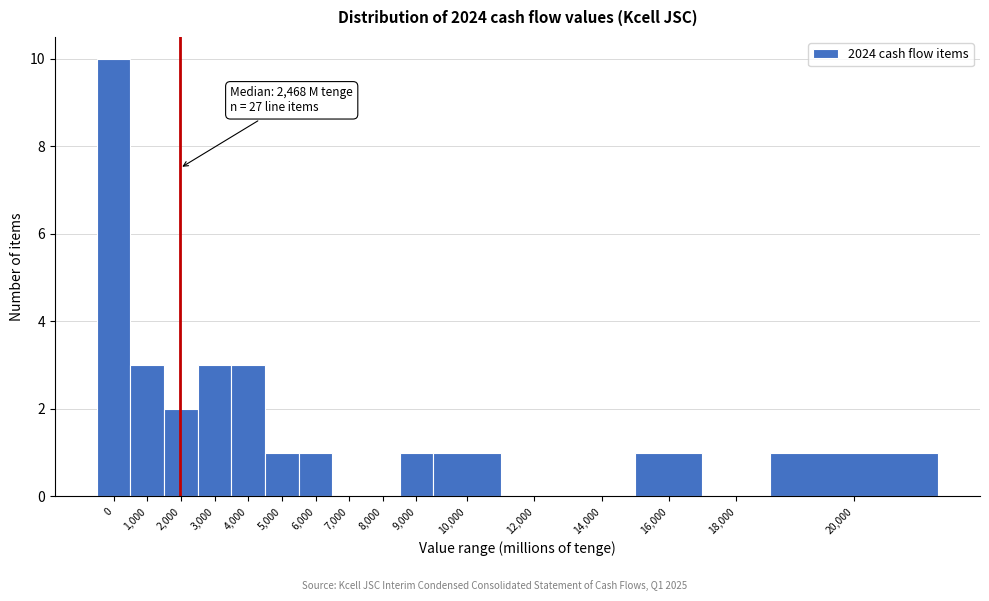

Reading left to right, list all the values displayed in this chart.

0=10	1,000=3	2,000=2	3,000=3	4,000=3	5,000=1	6,000=1	7,000=0	8,000=0	9,000=1	10,000=1	12,000=0	14,000=0	16,000=1	18,000=0	20,000=1